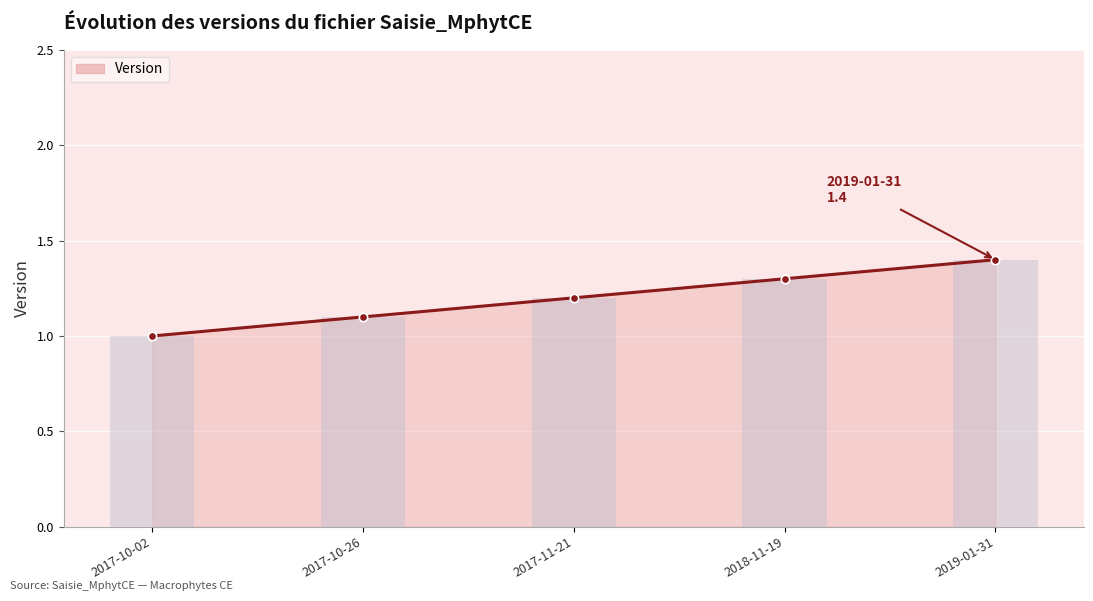

What position from the left is 2017-10-26?

2